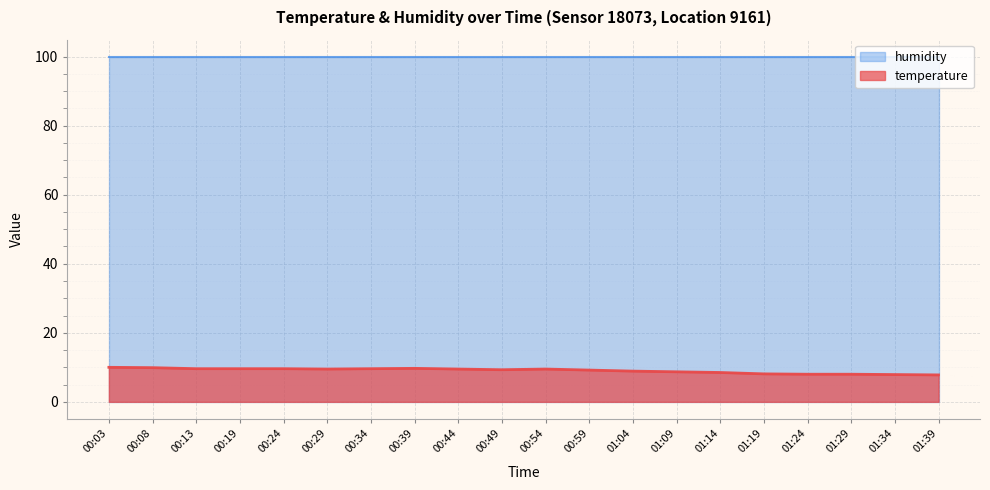

At which category does the data reach its first local valley?

00:29